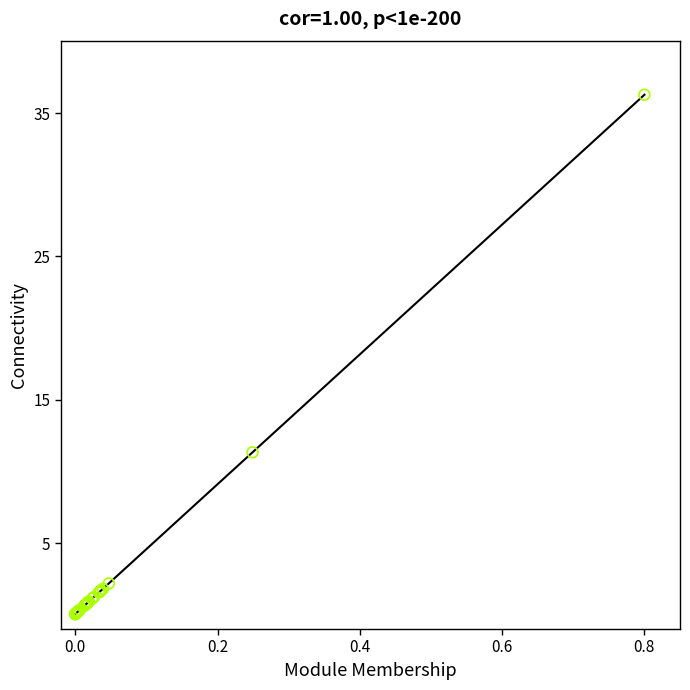

What Y value in the scatter plot is closest to 18?

11.3